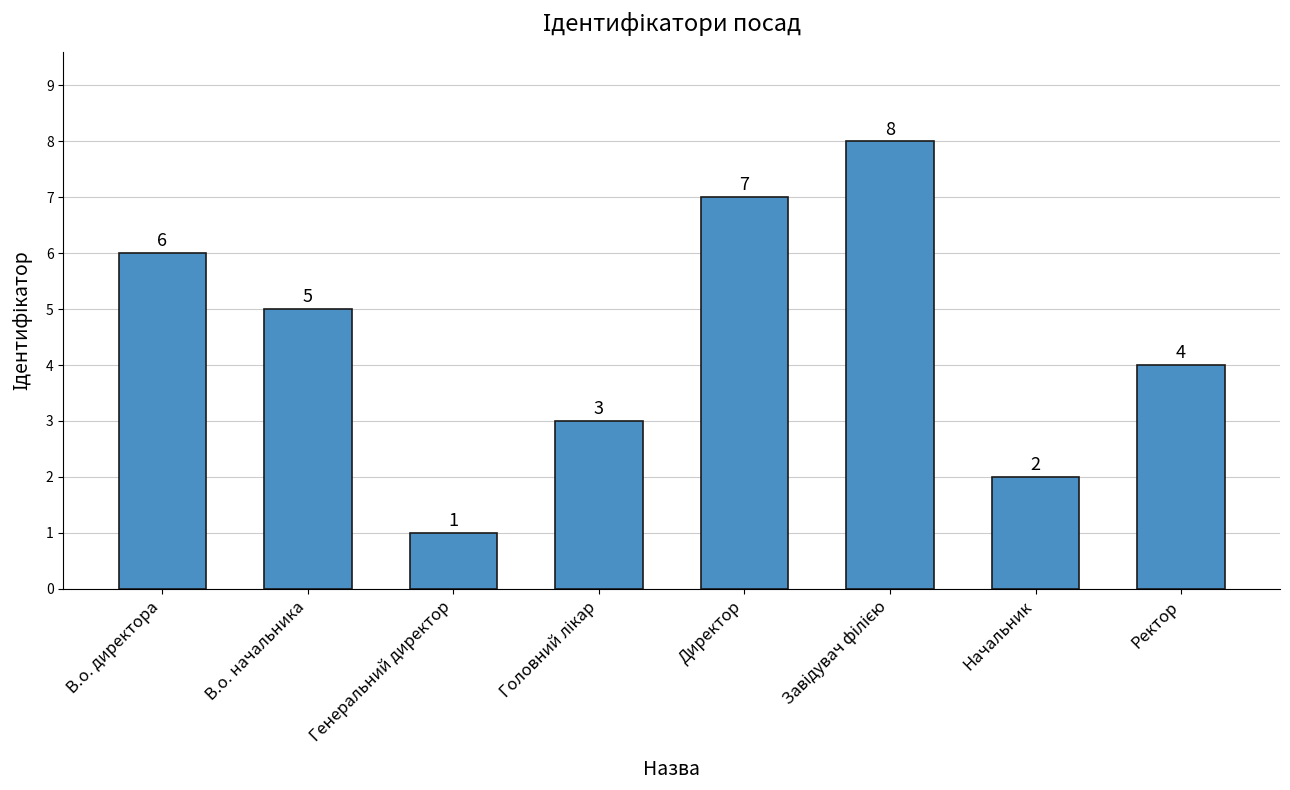

Where is the data nearest to the value 4?

Ректор